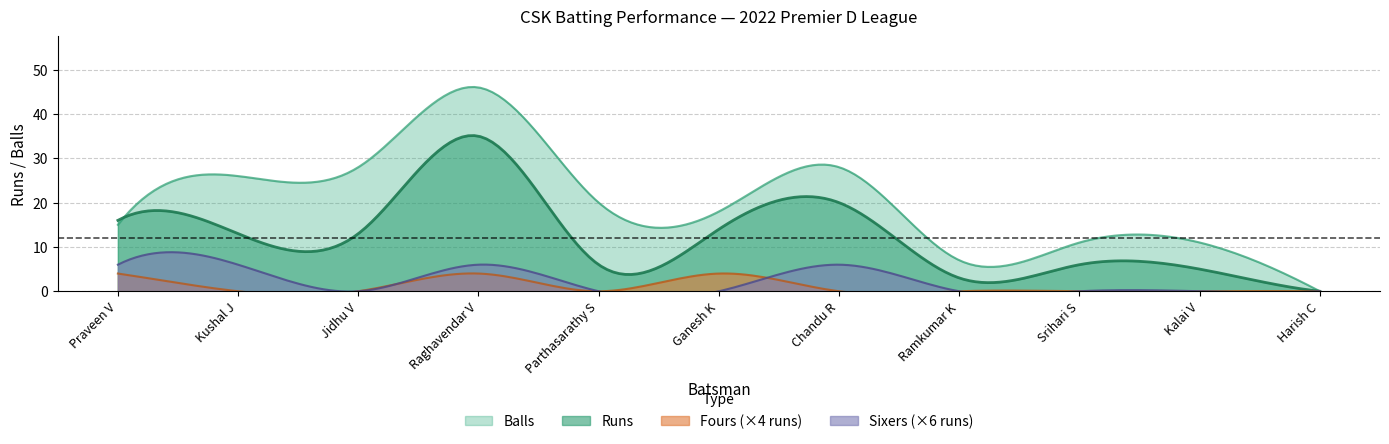

What position from the left is Kushal J?

2